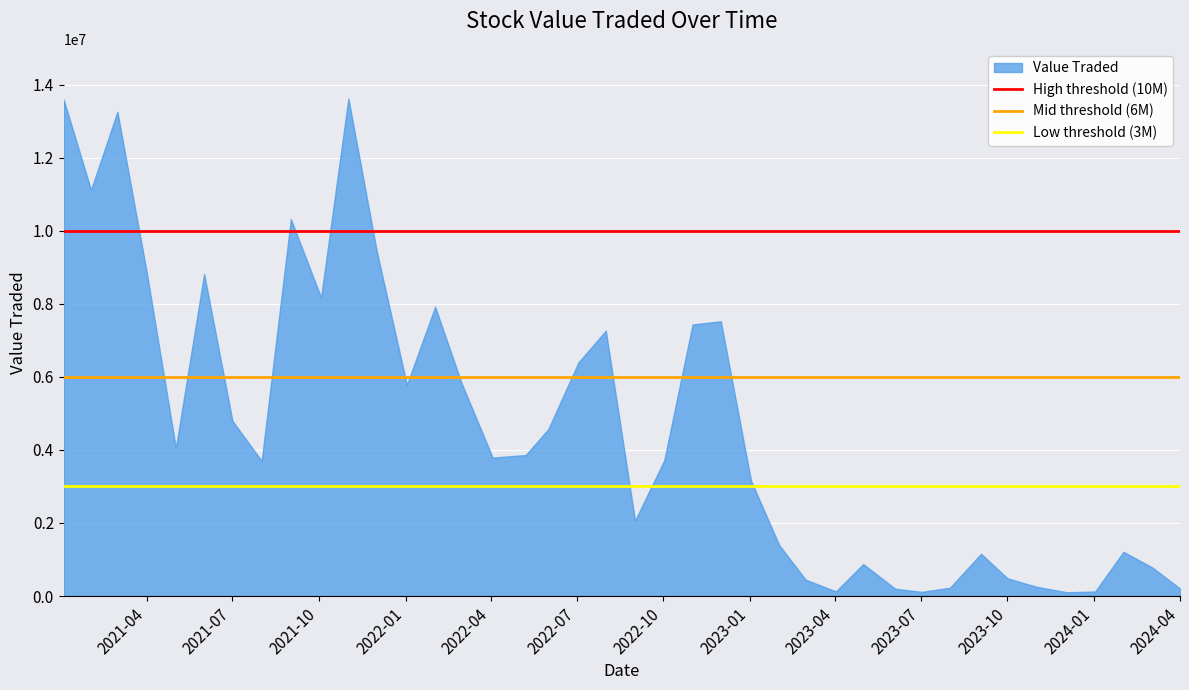

What is the value of the Low threshold (3M) point at the 1st from the left?

3000000